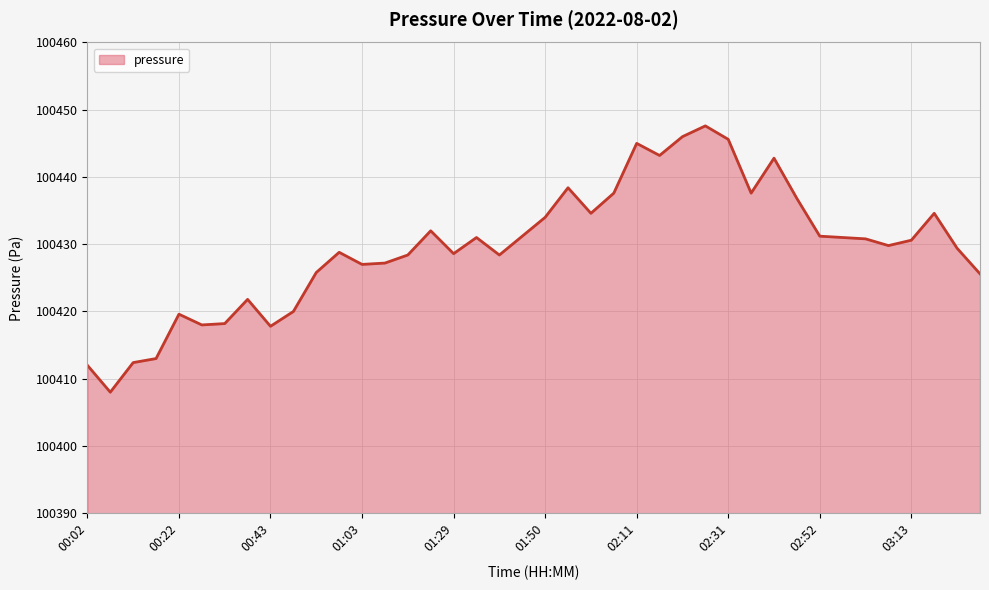

Between 01:40 and 01:45, which is larger?

01:45